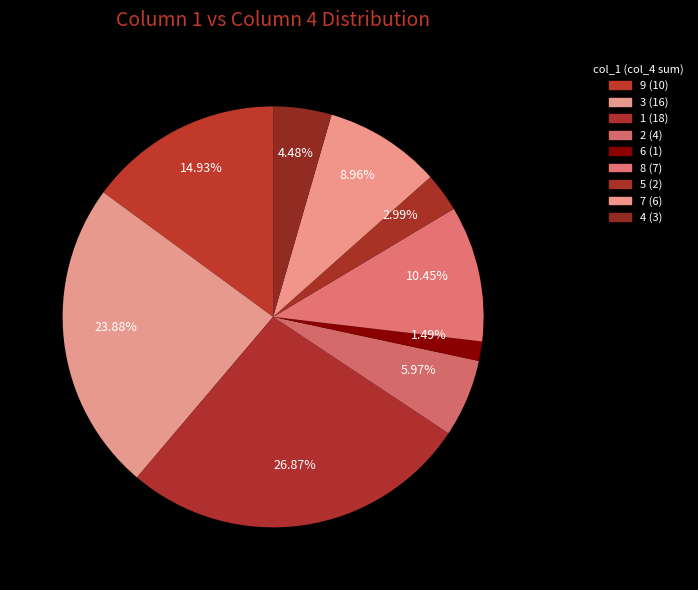

Count the number of slices in the pie.

9